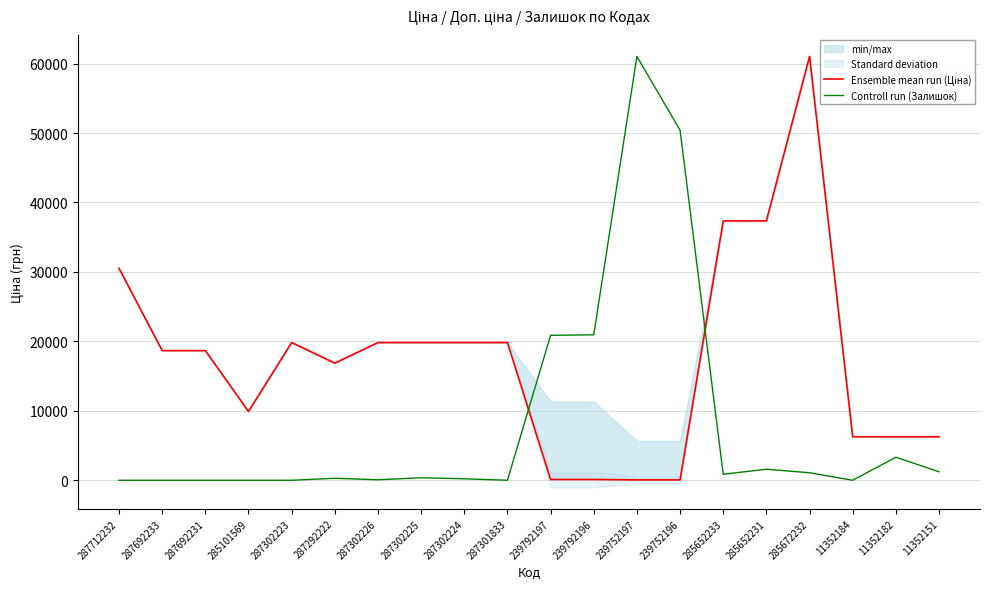

At which label does Ensemble mean run (Ціна) reach its minimum?

239752197